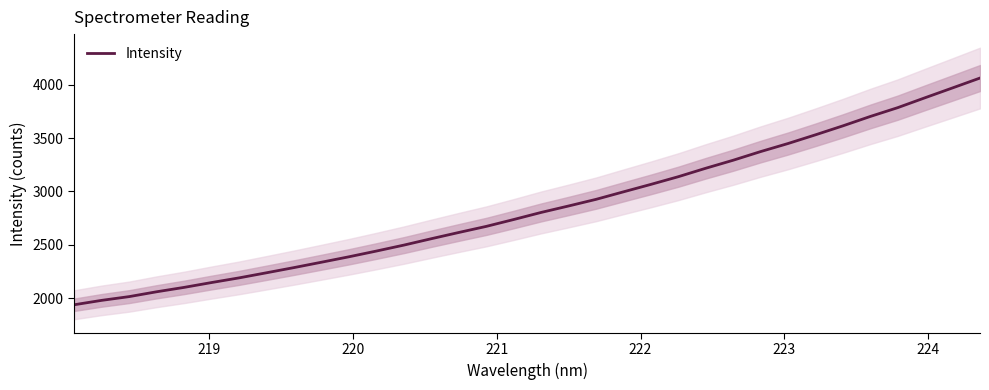

What is the average value?

2849.5